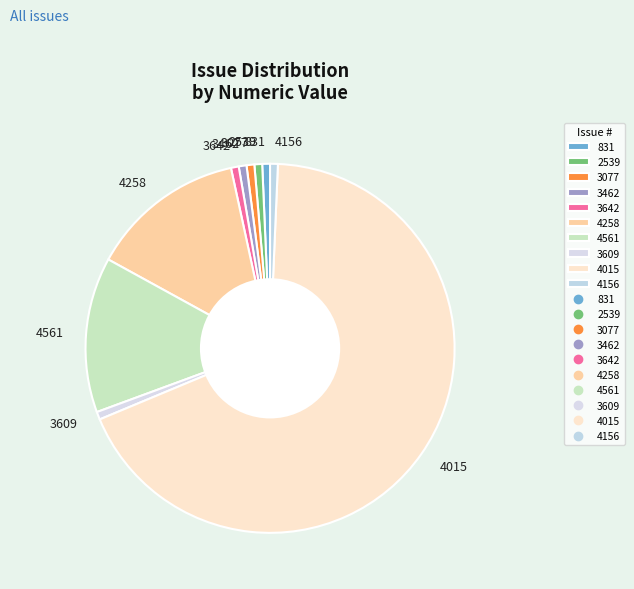

Which has a higher value, 4015 or 3077?

4015